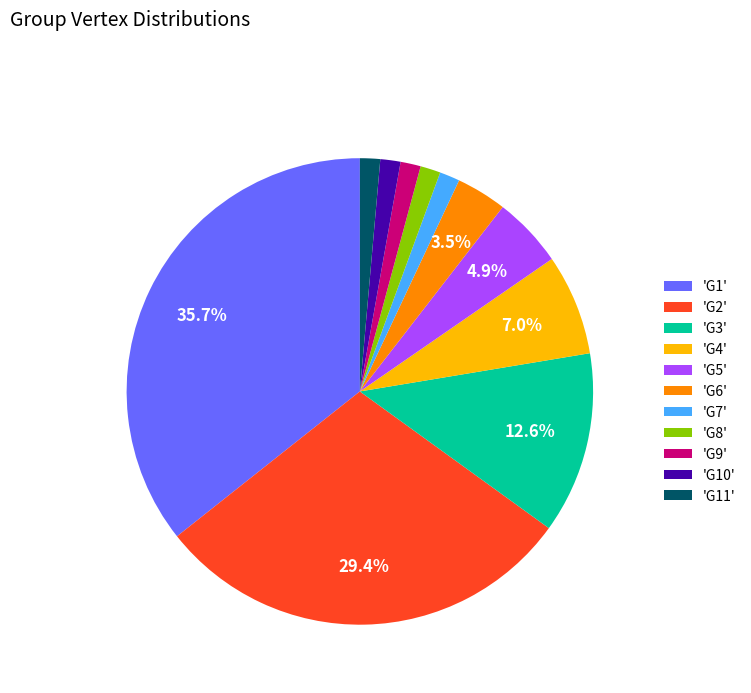

Does 'G9' represent more than half of the total?

No